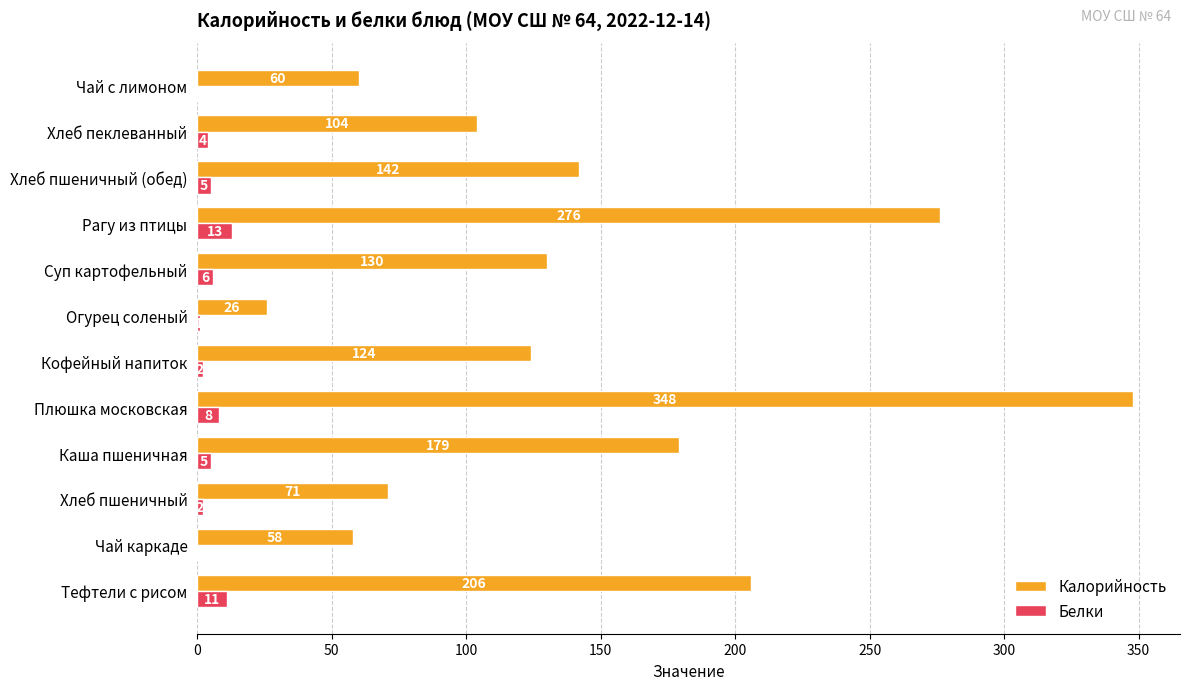

How many data points does each series have?

12